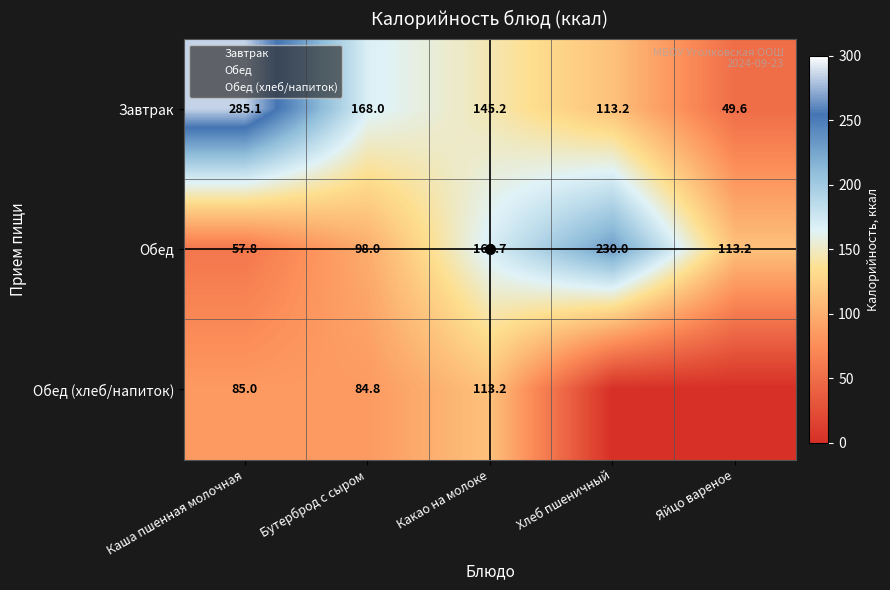

Which series has the widest spread of values?

Завтрак